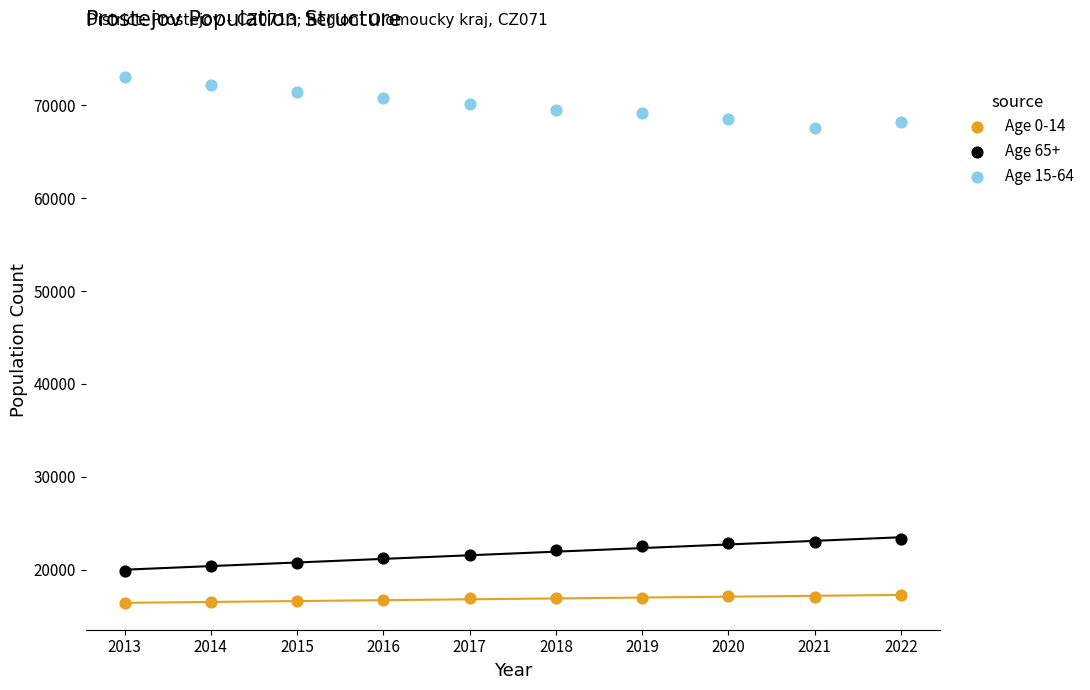

Across all data points, what is the range of X values (max minus min)?

9